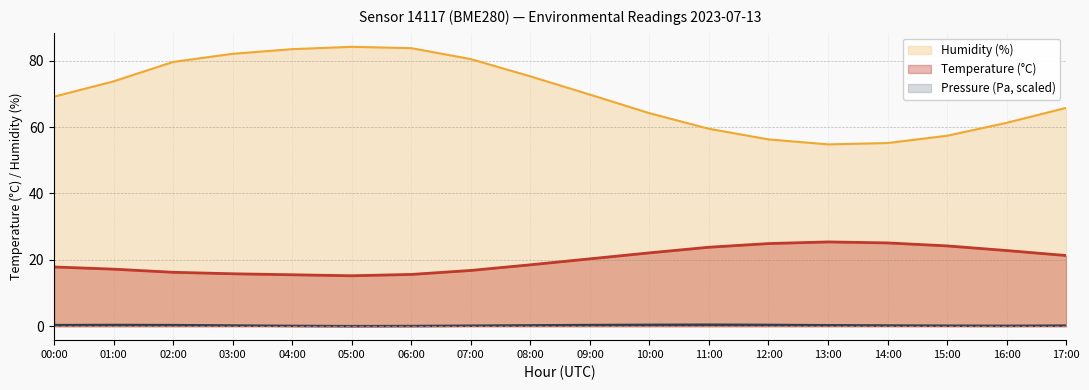

What is the total value across all series at 09:00?

90.4